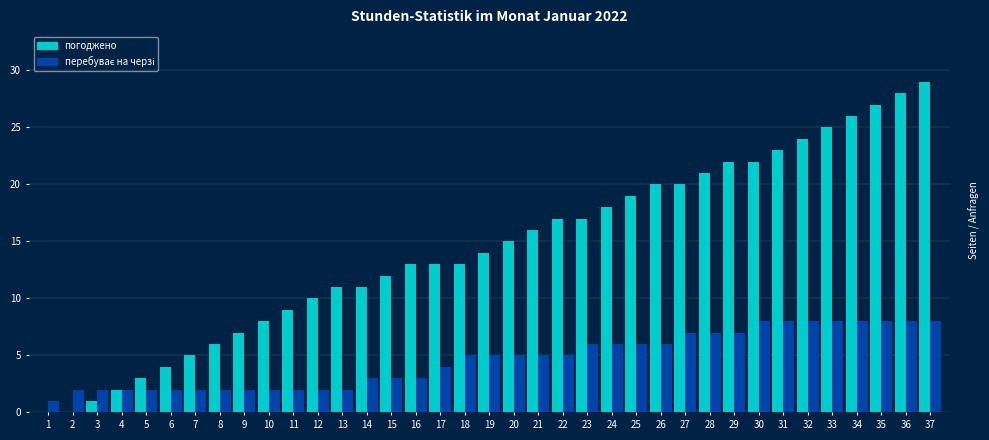

Is it true that погоджено equals 13 at 16?

True